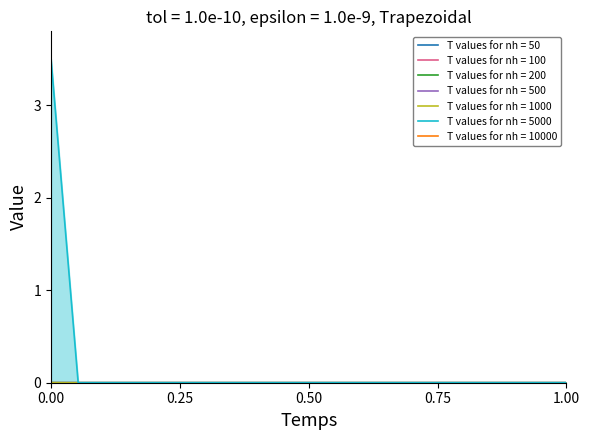

True or false: Q3 Volume and Q4 Volume intersect in this chart.

False